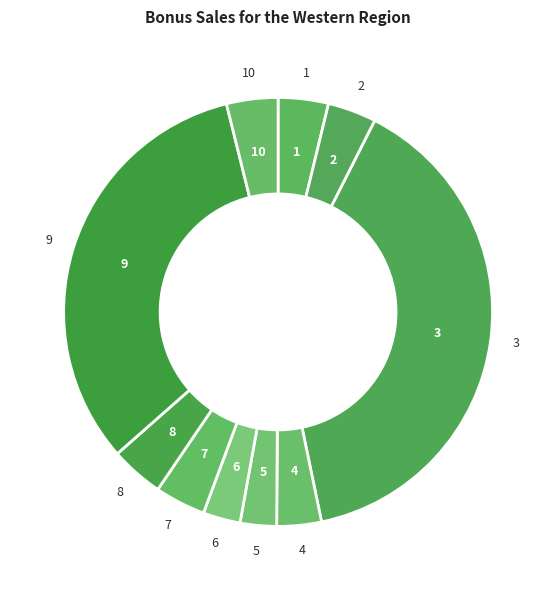

Count the number of slices in the pie.

10